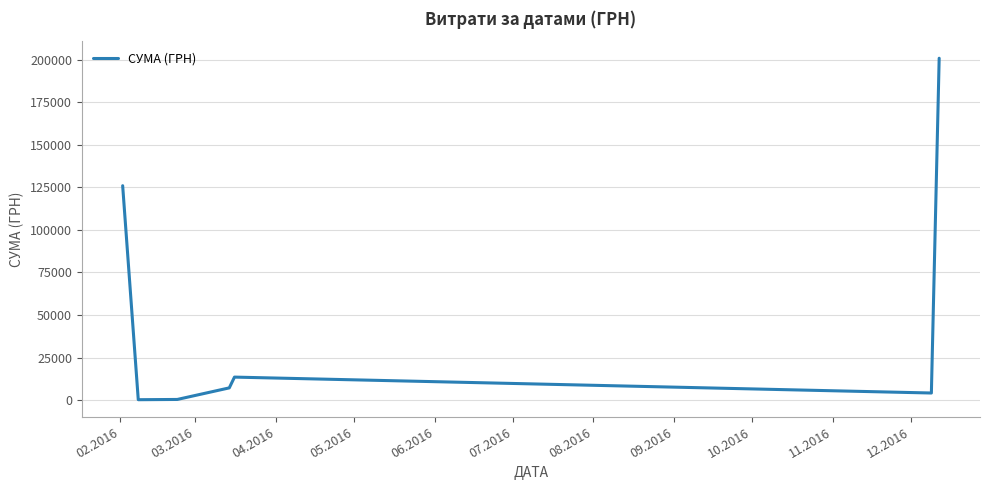

How many interior local peaks (higher than both neighbors) does the data have?

1